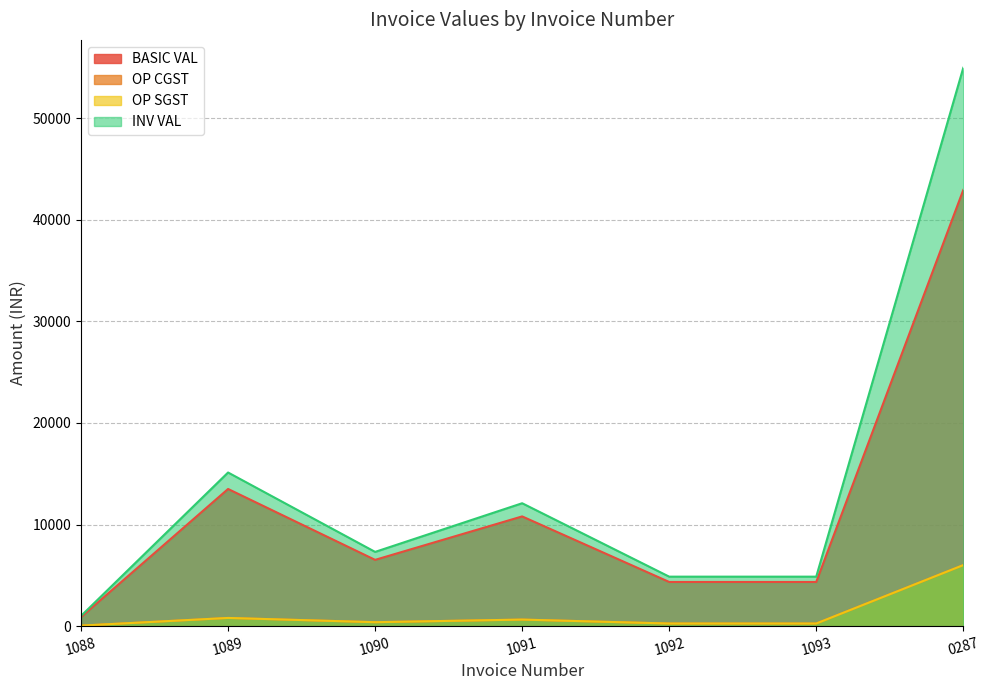

Between 1089 and 0287, which series saw the biggest shift?

INV VAL